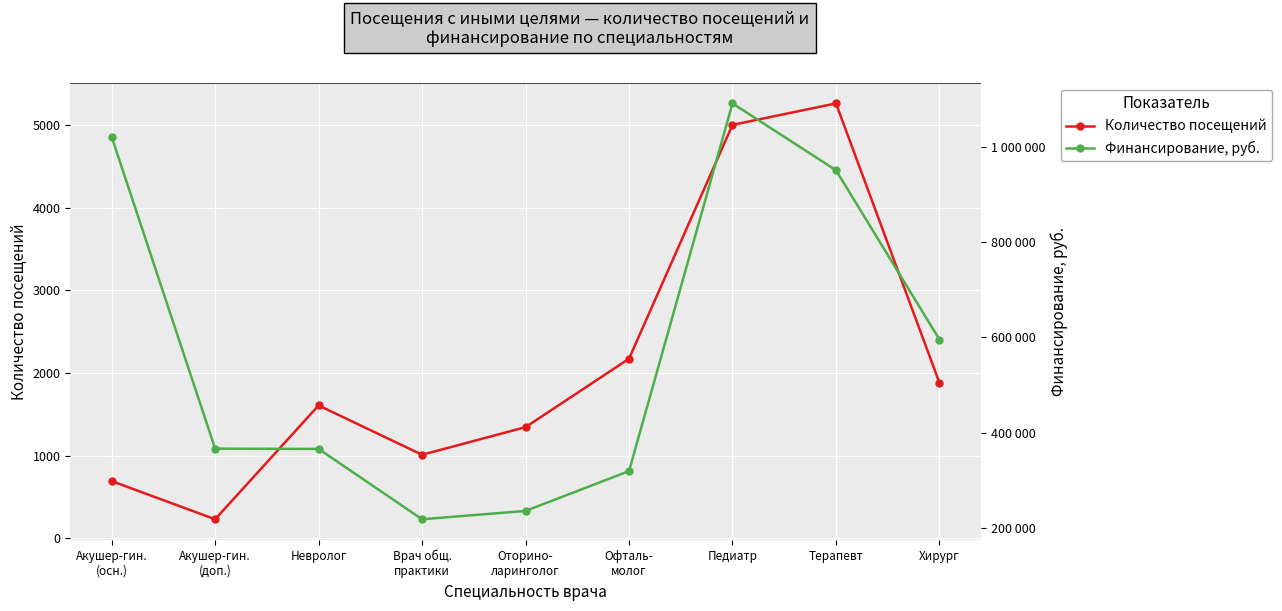

What value does the Финансирование, руб. series have at Невролог, to the nearest 10?

365630